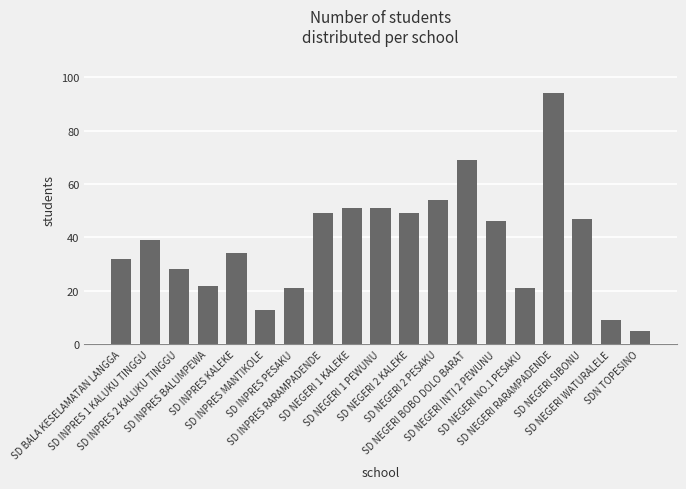

What is the difference between the second highest and minimum values?

64